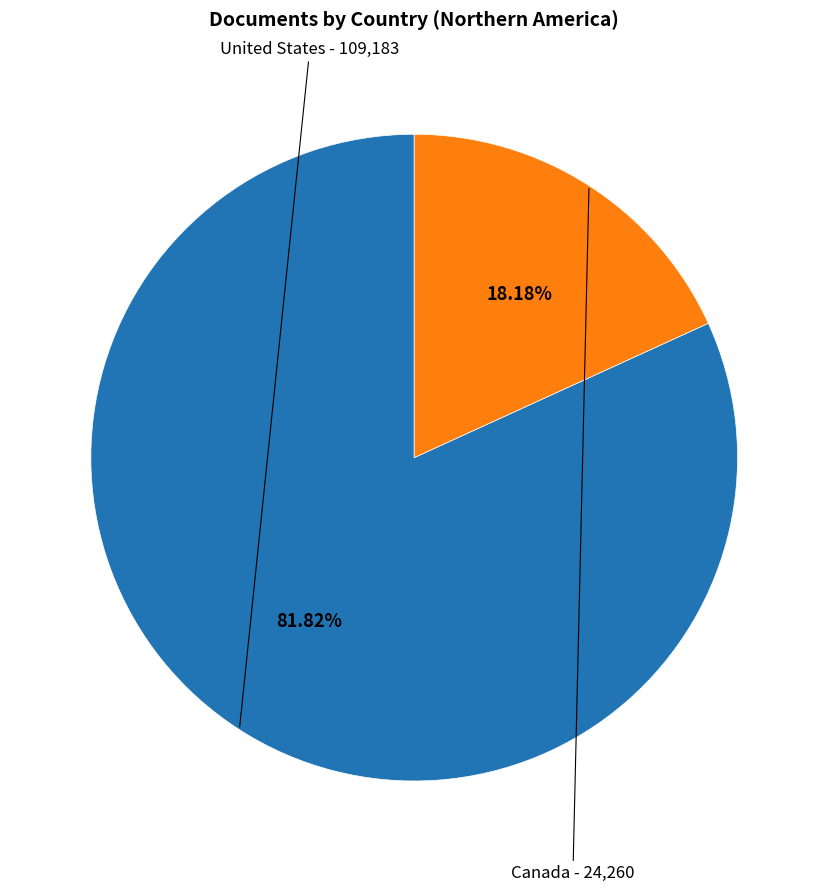

What is the smallest slice in the pie chart?

Canada